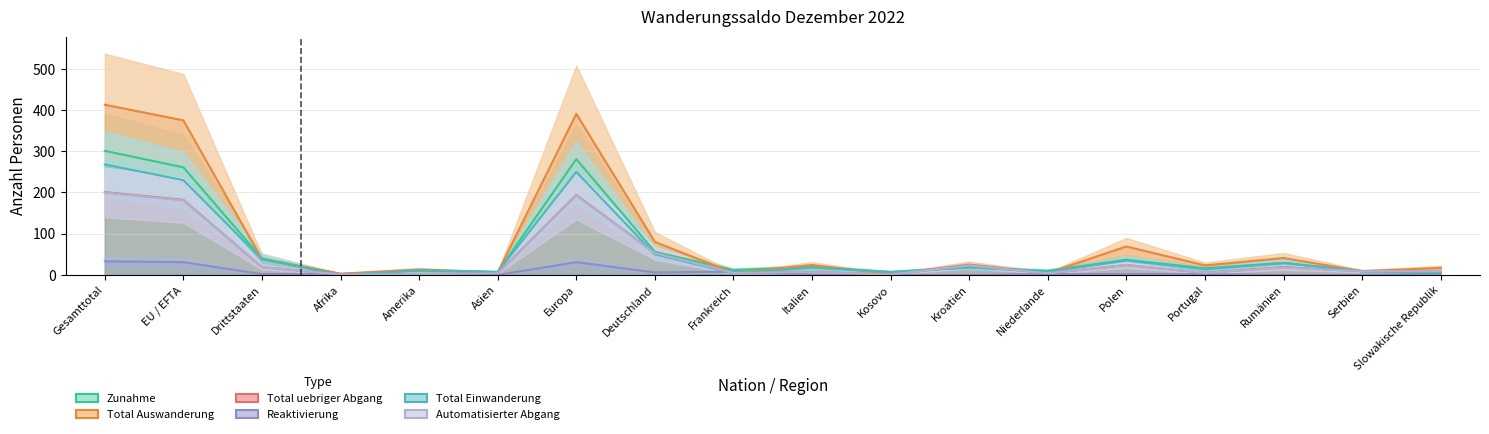

What position from the left is Amerika?

5